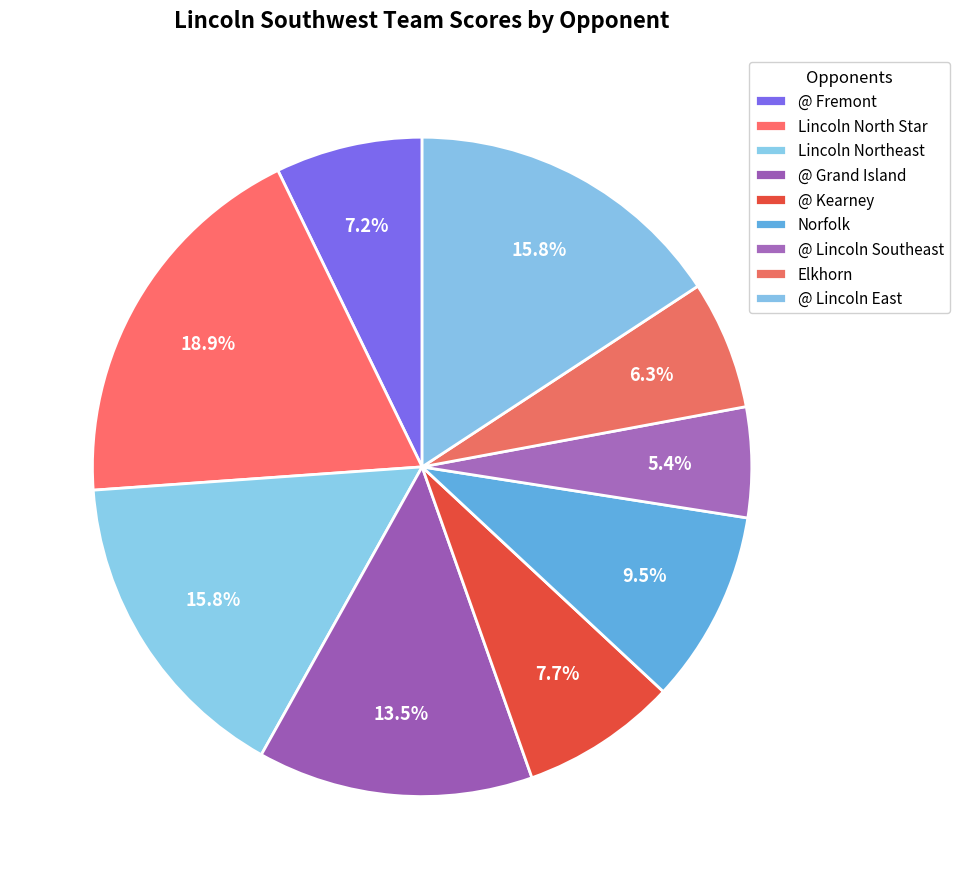

Which slice is the smallest?

@ Lincoln Southeast